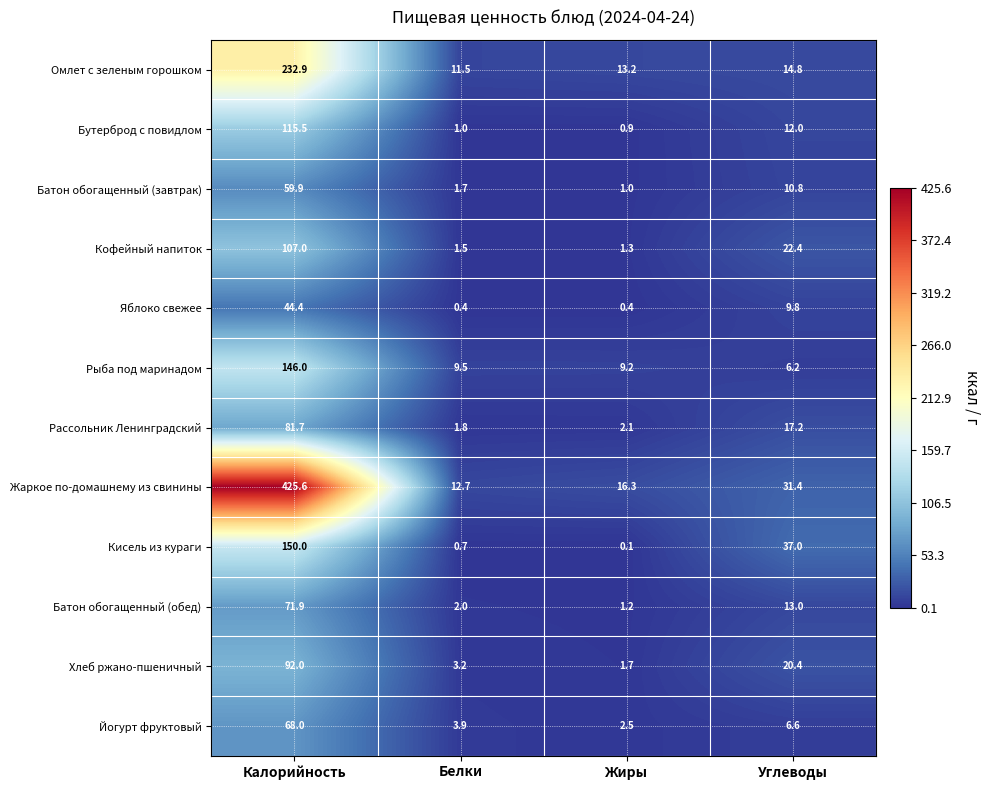

What is the difference between the highest and lowest values at Белки?

12.3